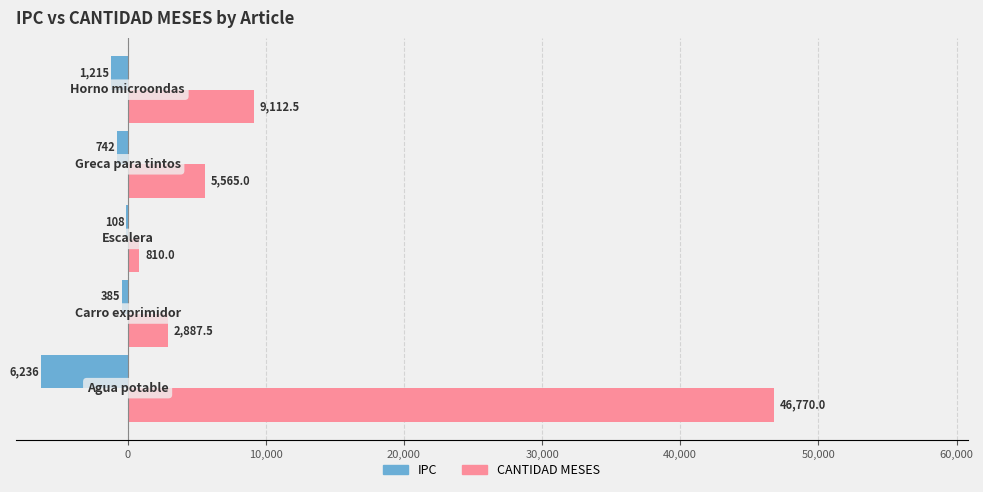

What is the sum of all IPC values?

-8686.0